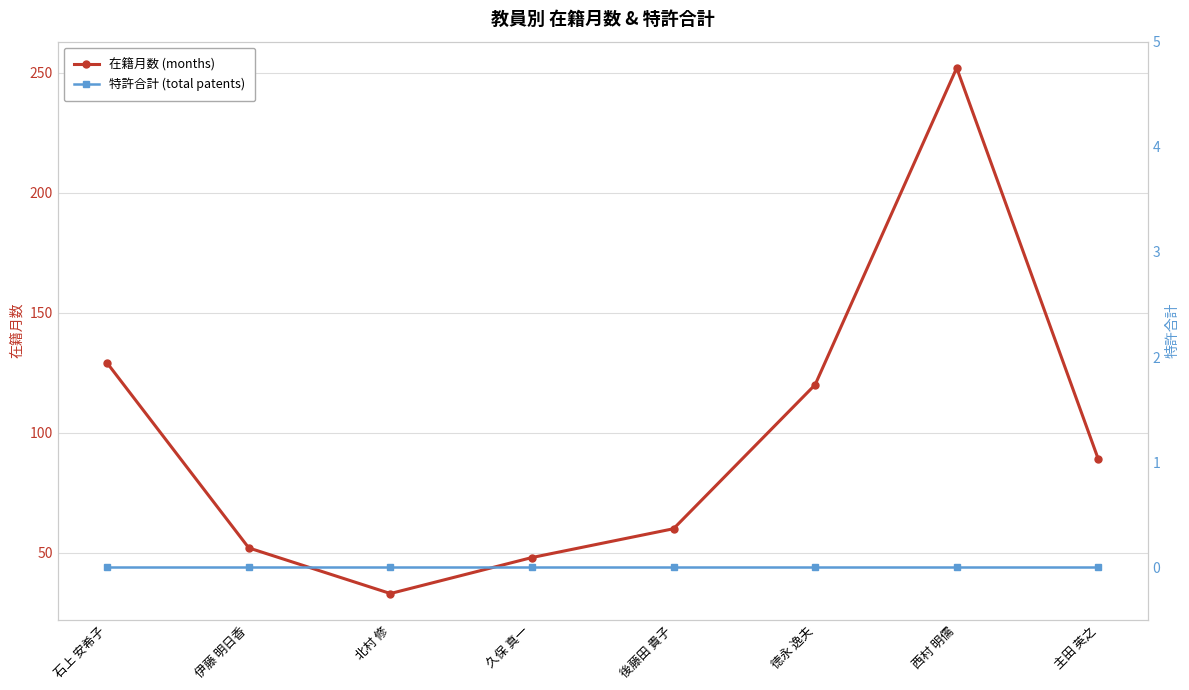

What is the average value of the 在籍月数 (months) series?

98